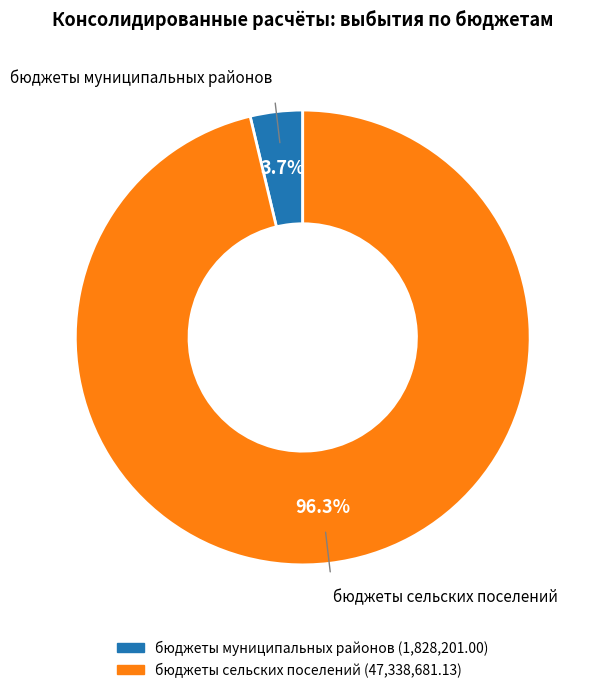

Rank the categories by value from highest to lowest.

бюджеты сельских поселений, бюджеты муниципальных районов